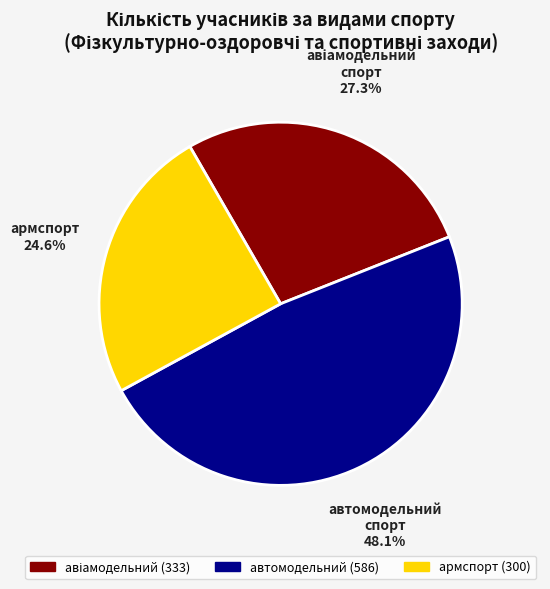

How many segments does this pie chart have?

3